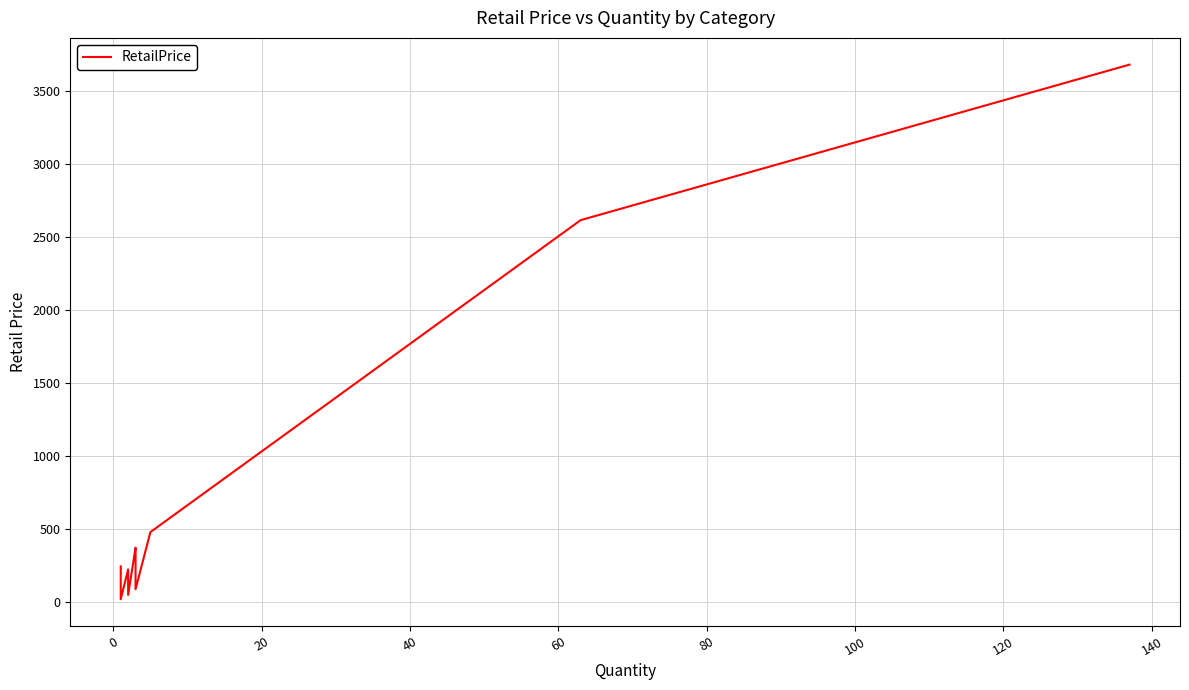

Reading left to right, transcribe all the data shown in this chart.

245.0	20.0	224.0	200.0	178.9	49.7	373.1	342.4	237.0	88.3	479.9	2617.0	3682.6